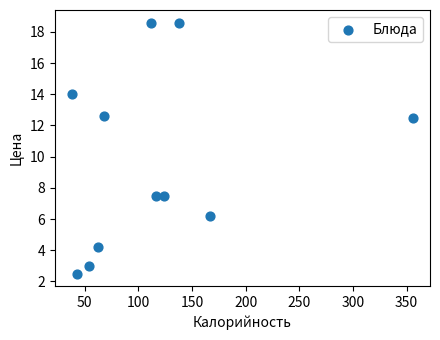

What is the range of X values (max minus min)?

318.0